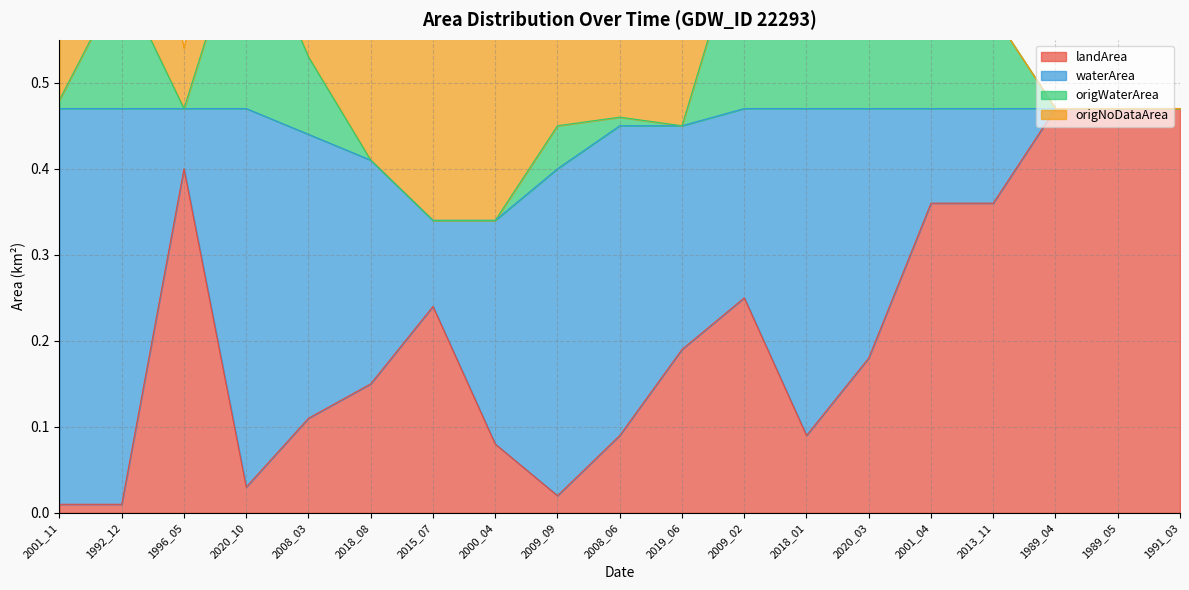

Reading right to left, what are all the values shown in this chart?

landArea: 0.5	0.5	0.5	0.4	0.4	0.2	0.1	0.2	0.2	0.1	0.0	0.1	0.2	0.1	0.1	0.0	0.4	0.0	0.0
waterArea: 0.0	0.0	0.0	0.1	0.1	0.3	0.4	0.2	0.3	0.4	0.4	0.3	0.1	0.3	0.3	0.4	0.1	0.5	0.5
origWaterArea: 0.0	0.0	0.0	0.1	0.1	0.3	0.4	0.2	0.0	0.0	0.1	0.0	0.0	0.0	0.1	0.2	0.0	0.1	0.0
origNoDataArea: 0.0	0.0	0.0	0.0	0.0	0.0	0.0	0.0	0.3	0.4	0.4	0.4	0.5	0.3	0.3	0.2	0.1	0.3	0.5